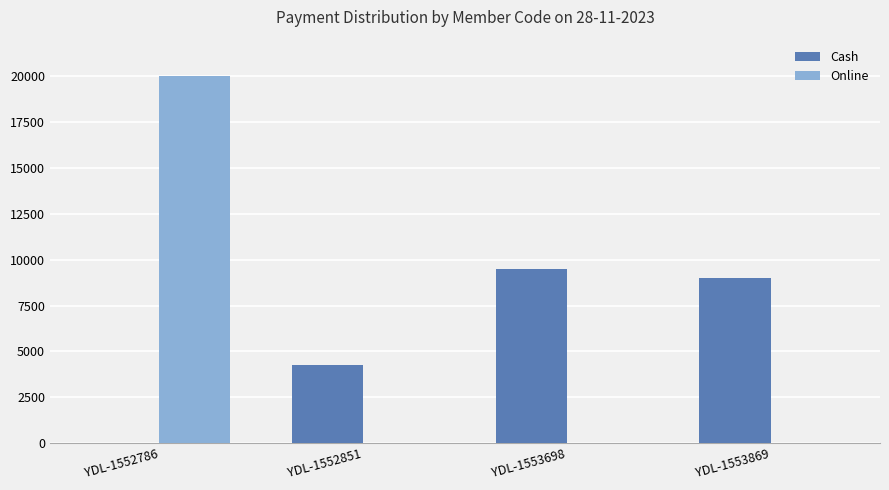

Which series changed the most between YDL-1553698 and YDL-1553869?

Cash